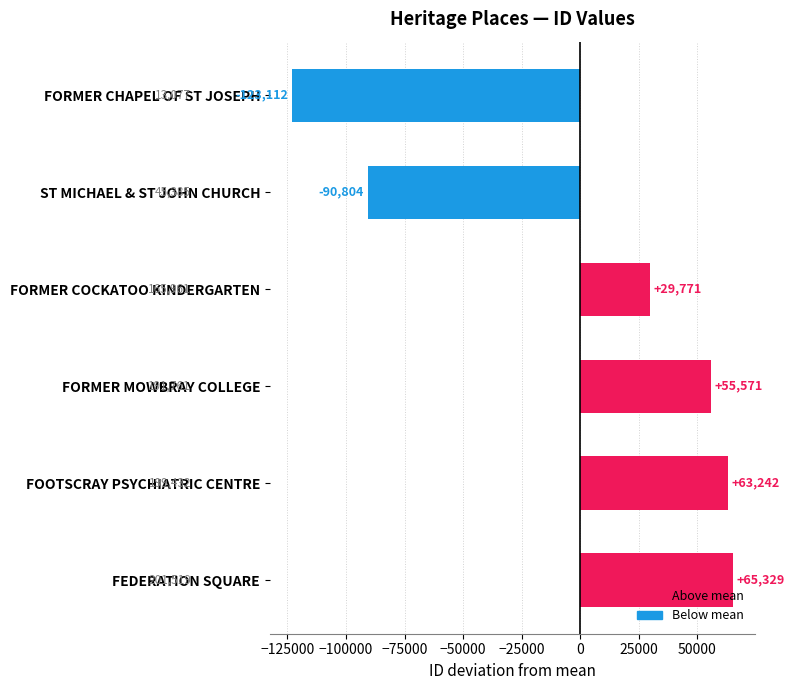

Does the chart contain any negative values?

Yes